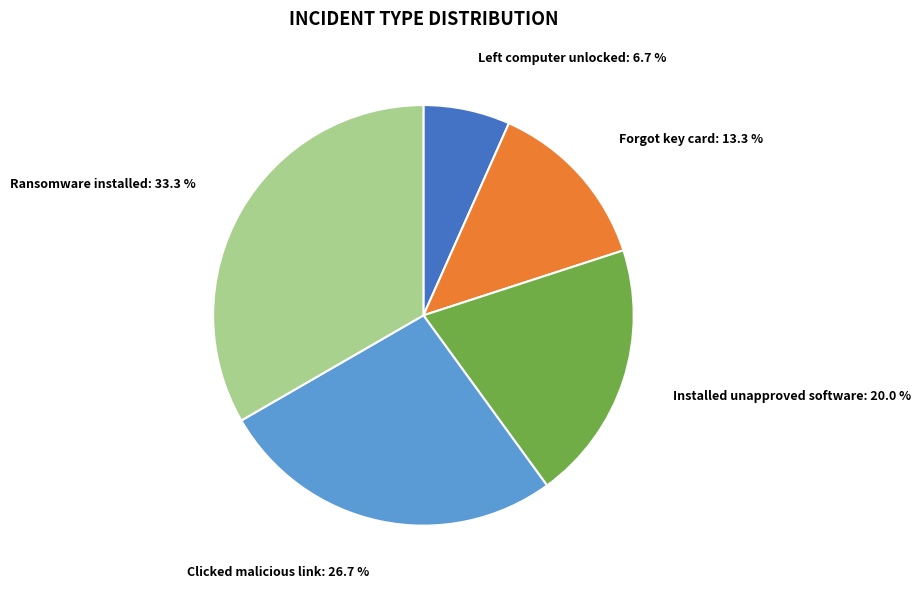

How many segments does this pie chart have?

5